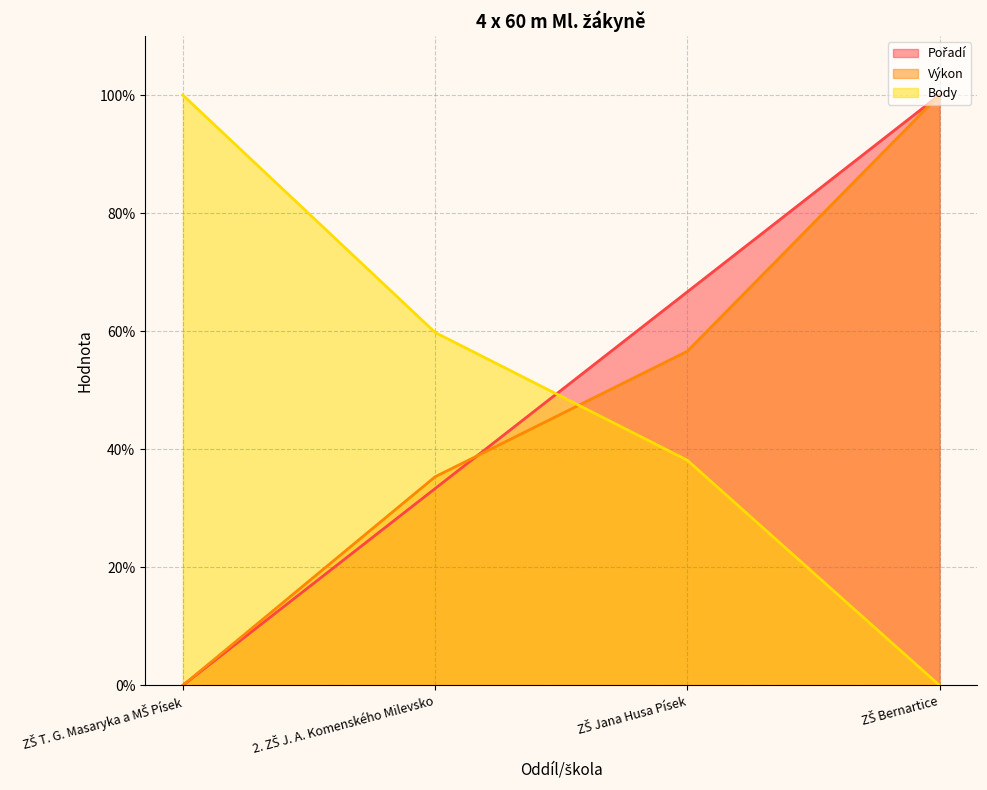

What is the maximum value shown in the chart?

100.0